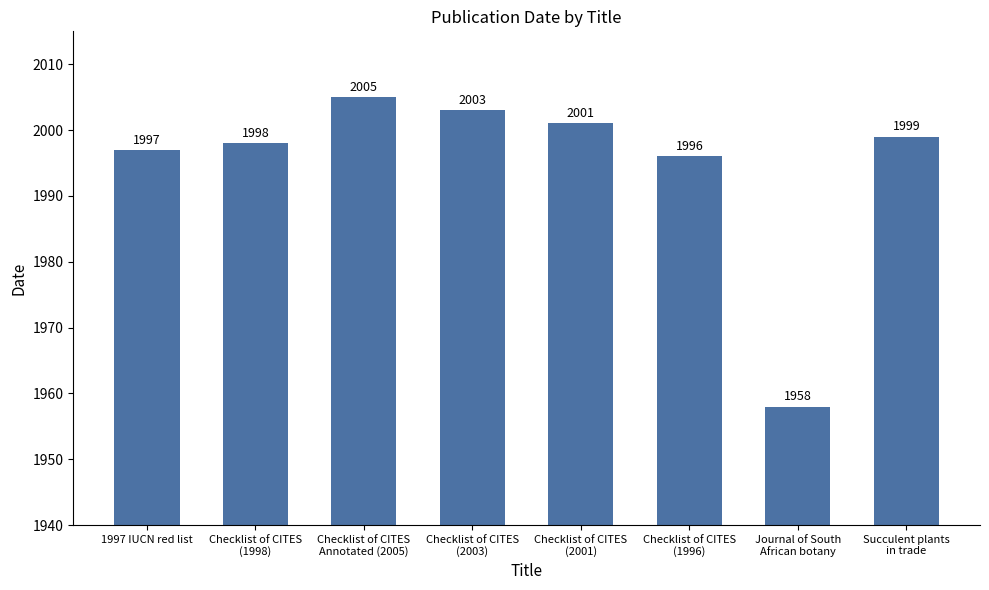

Is it true that the value at Succulent plants
in trade is 1999?

True